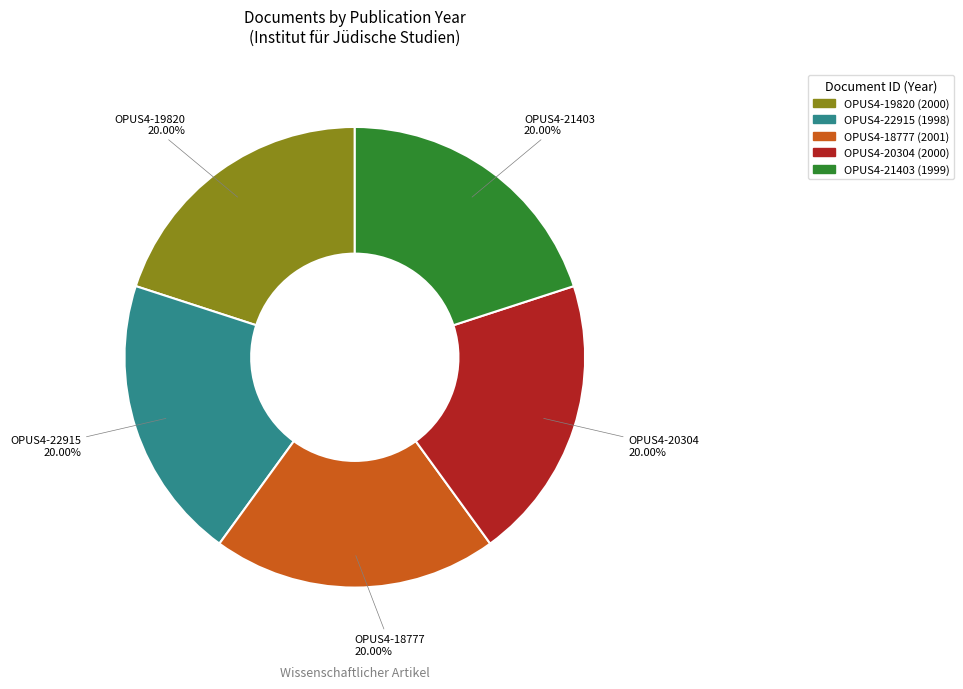

True or false: OPUS4-20304 accounts for 31% of the total.

False